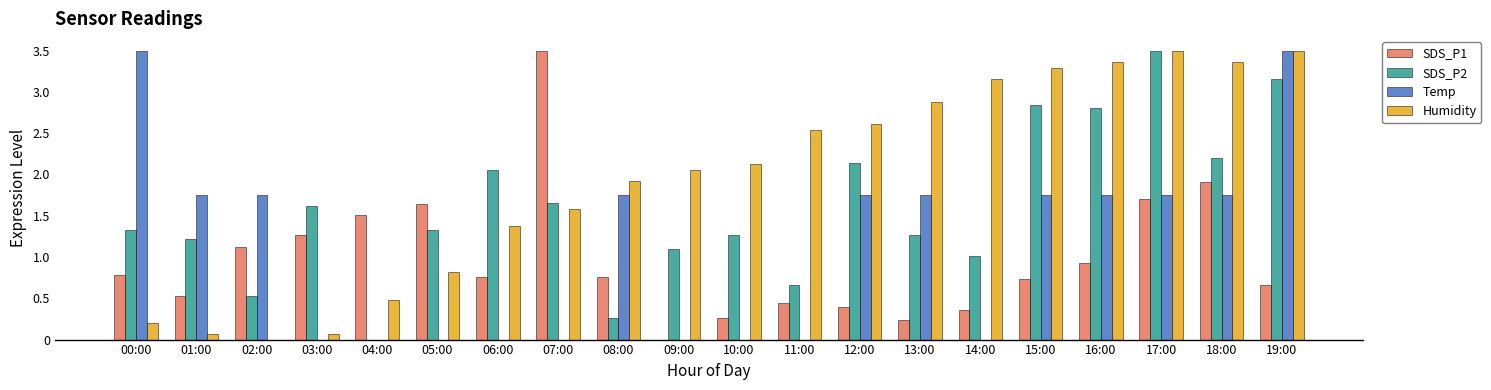

What is the maximum value for Humidity?

3.5